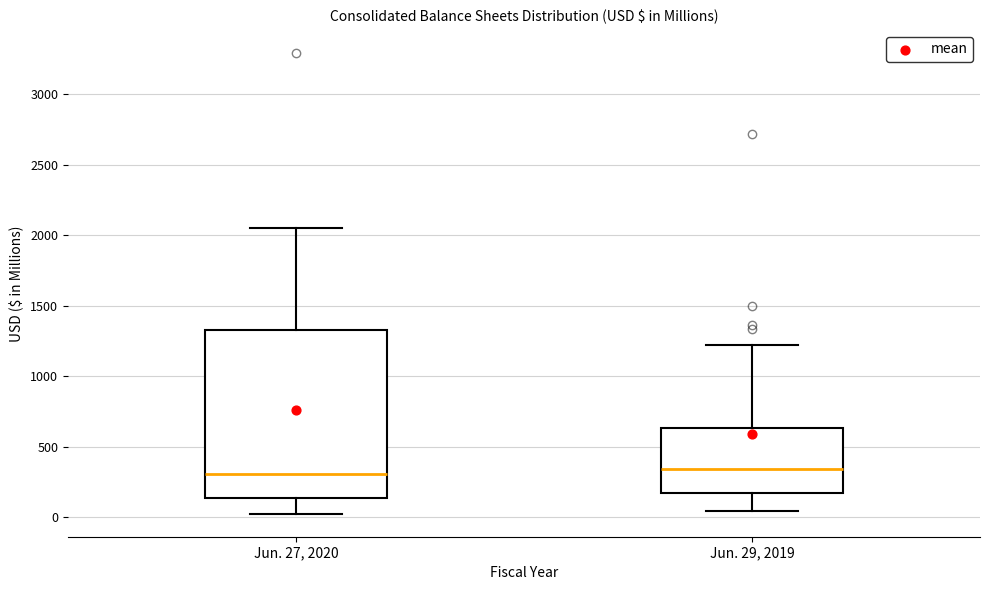

Reading left to right, transcribe this box plot: for each box, give where its median line is, the range the box spans, and where its two whiskers end, as read against the y-axis. The values are not printed on the chart, so give them approximately, as read against the axis.

Jun. 27, 2020: median 300, box 150 to 1350, whiskers 0 to 2050
Jun. 29, 2019: median 350, box 150 to 650, whiskers 50 to 1200